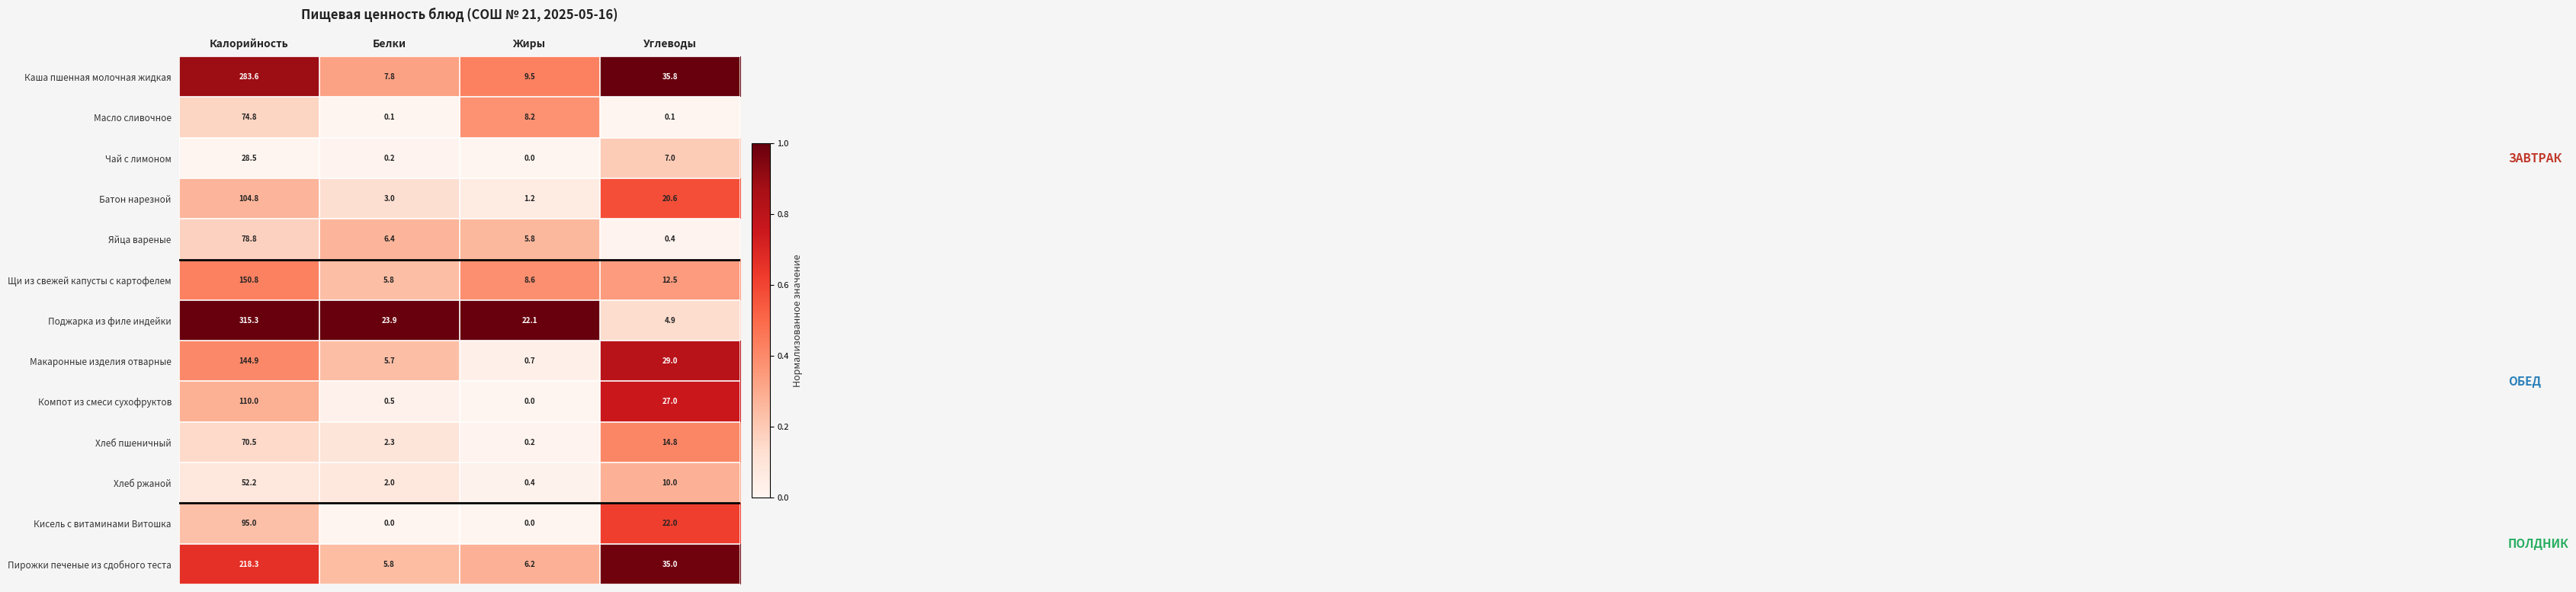

What is the difference between the Чай с лимоном values at Углеводы and Белки?

6.8